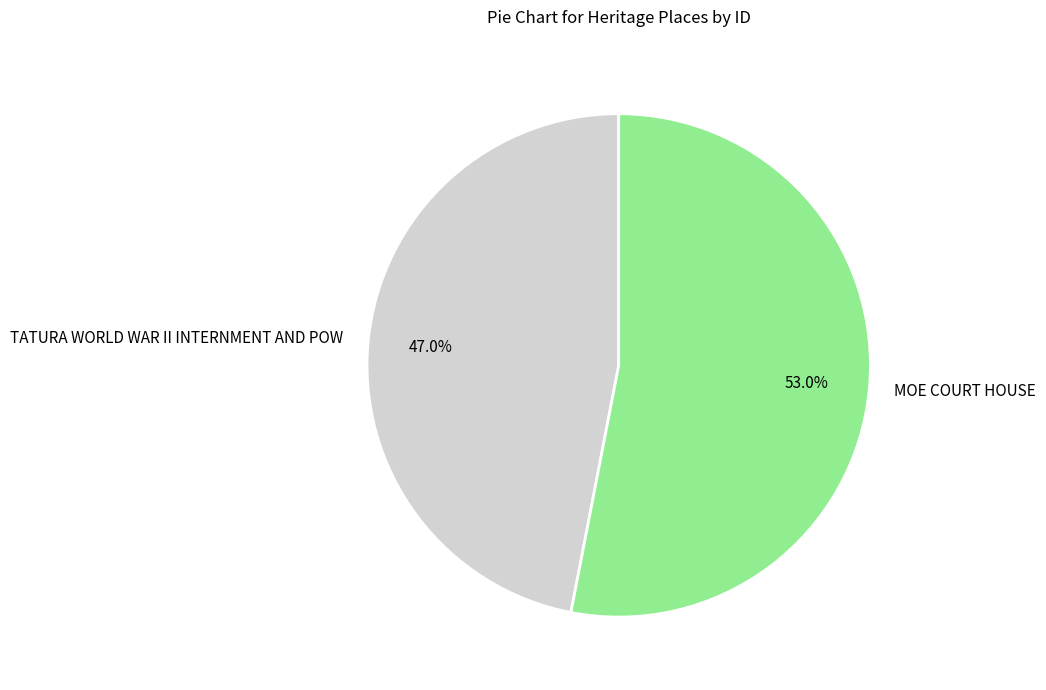

To the nearest percent, what portion does TATURA WORLD WAR II INTERNMENT AND POW represent?

47%